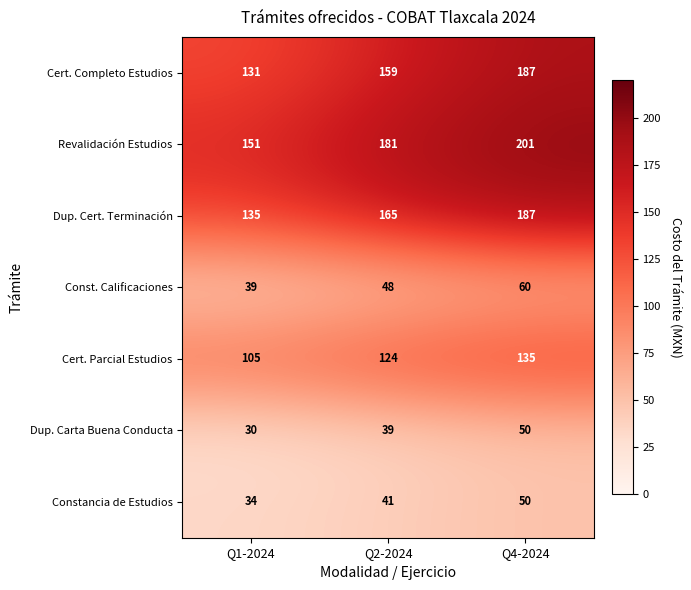

Which series changed the most between Q2-2024 and Q4-2024?

Cert. Completo Estudios